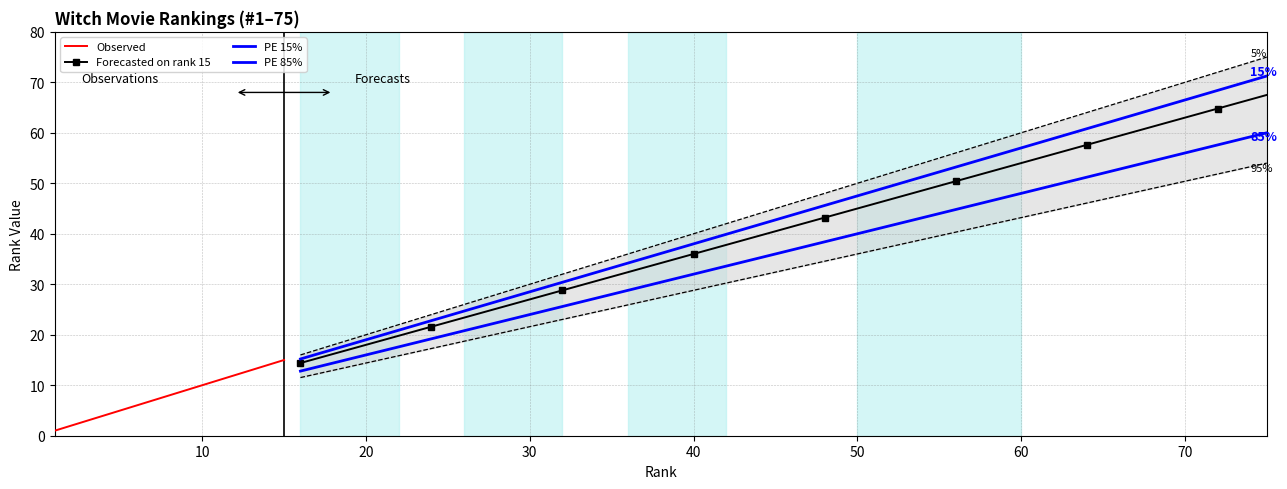

What is the maximum value for Forecasted (85%)?

60